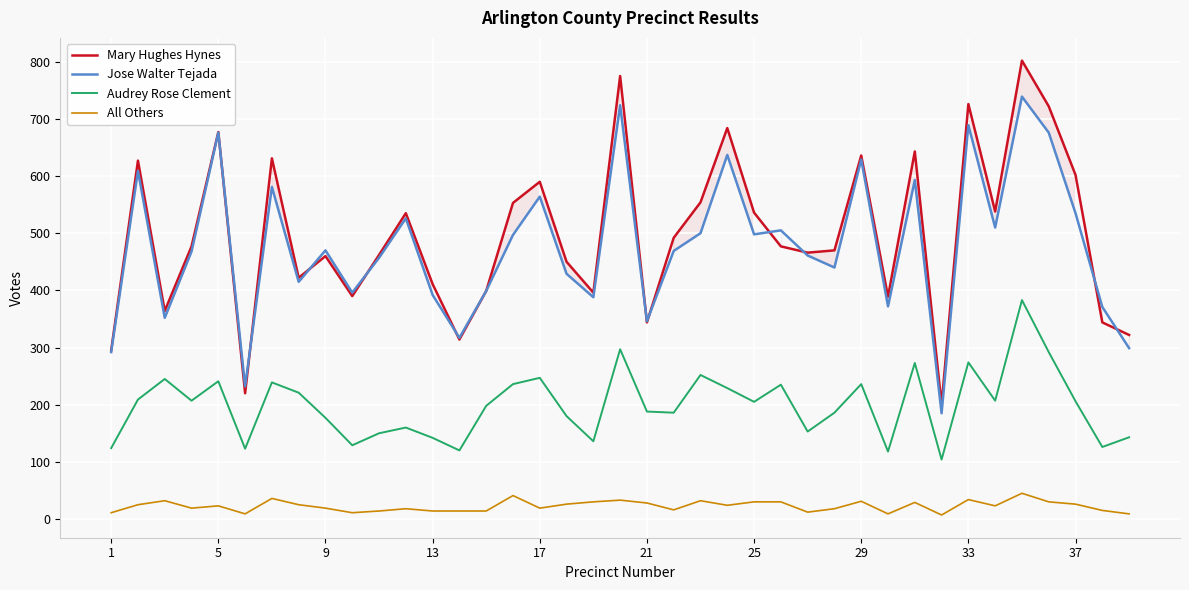

Reading left to right, extract all data points from this chart.

Mary Hughes Hynes: 295	627	364	477	677	220	631	422	460	390	462	535	411	314	399	553	590	450	396	775	344	492	554	684	536	477	466	470	636	389	643	200	726	538	802	722	602	344	322
Jose Walter Tejada: 292	609	352	468	676	232	581	415	470	396	457	526	392	317	399	497	564	429	388	724	346	469	500	637	498	505	461	440	629	372	593	185	689	510	739	676	535	371	299
Audrey Rose Clement: 124	209	245	207	241	123	239	221	177	129	150	160	142	120	198	236	247	180	136	297	188	186	252	229	205	235	153	186	236	118	273	104	274	207	383	292	206	126	143
All Others: 11	25	32	19	23	9	36	25	19	11	14	18	14	14	14	41	19	26	30	33	28	16	32	24	30	30	12	18	31	9	29	7	34	23	45	30	26	15	9